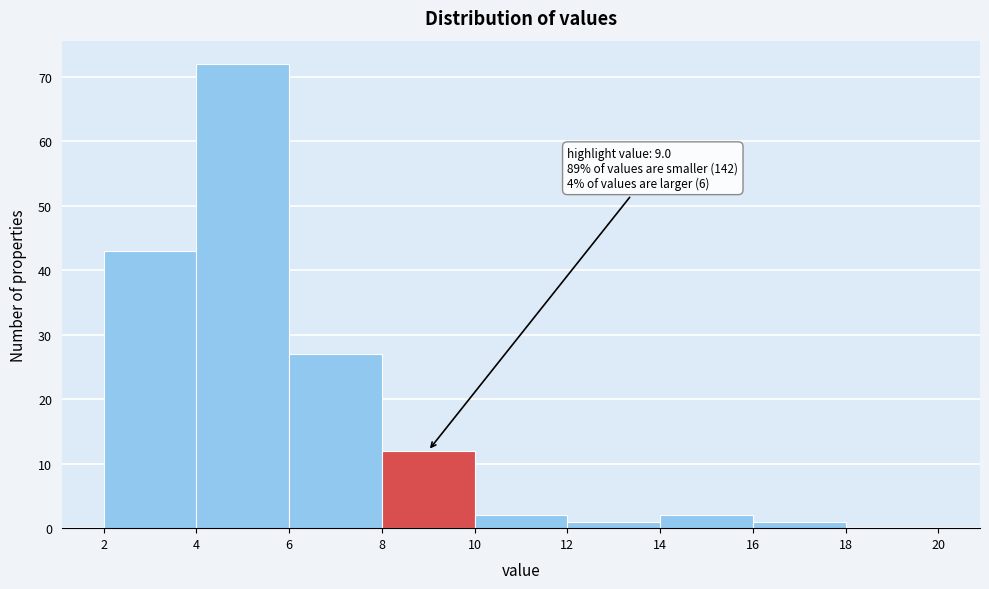

Which range on the x-axis has the tallest bar?

4 to 6